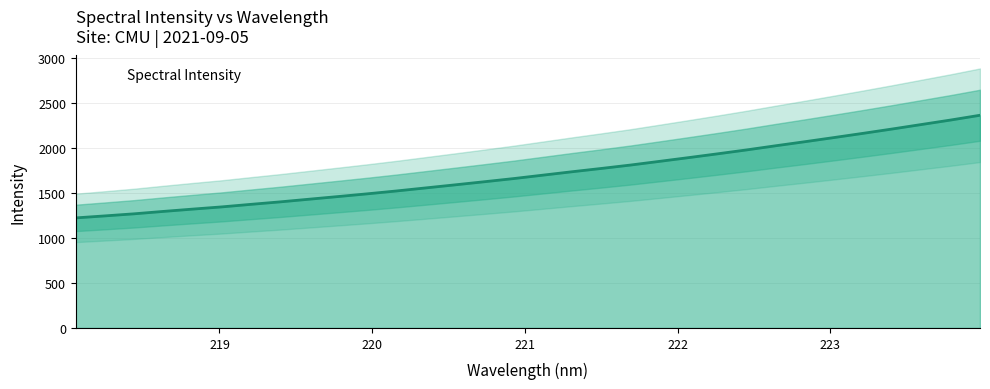

How many values are below 1697?

16